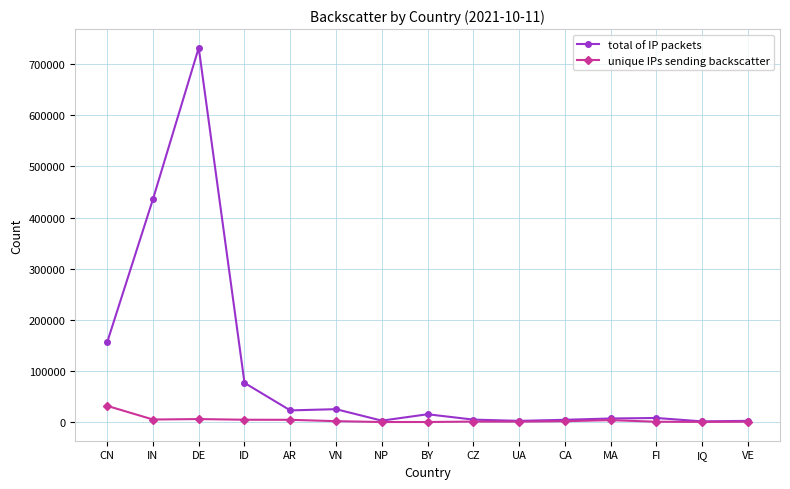

What is the difference between the maximum and second lowest values in the unique IPs sending backscatter series?

31574